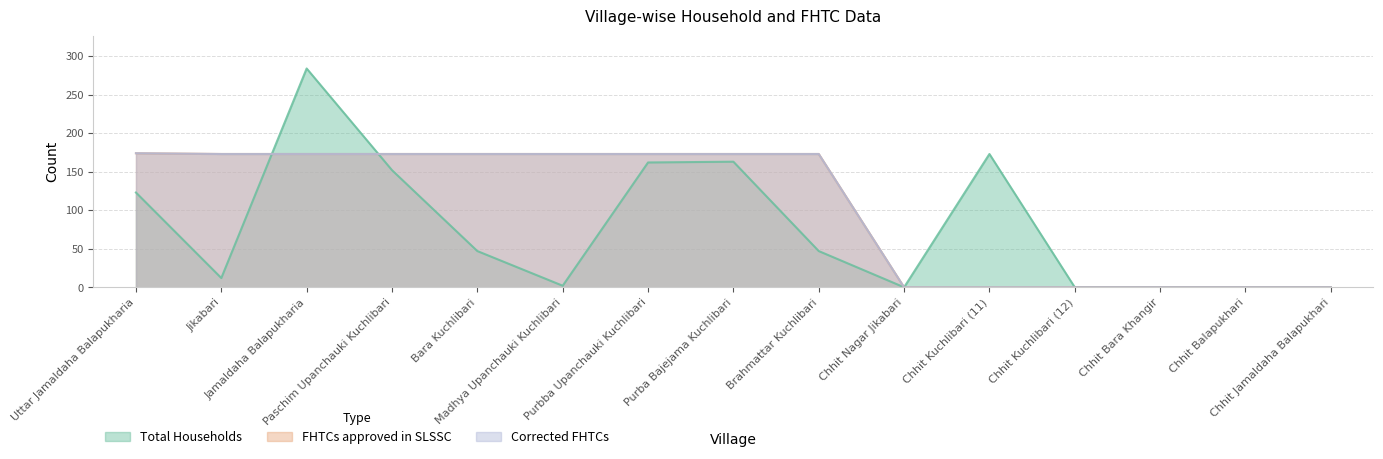

What is the difference between the Total Households values at Purba Bajejama Kuchlibari and Paschim Upanchauki Kuchlibari?

11